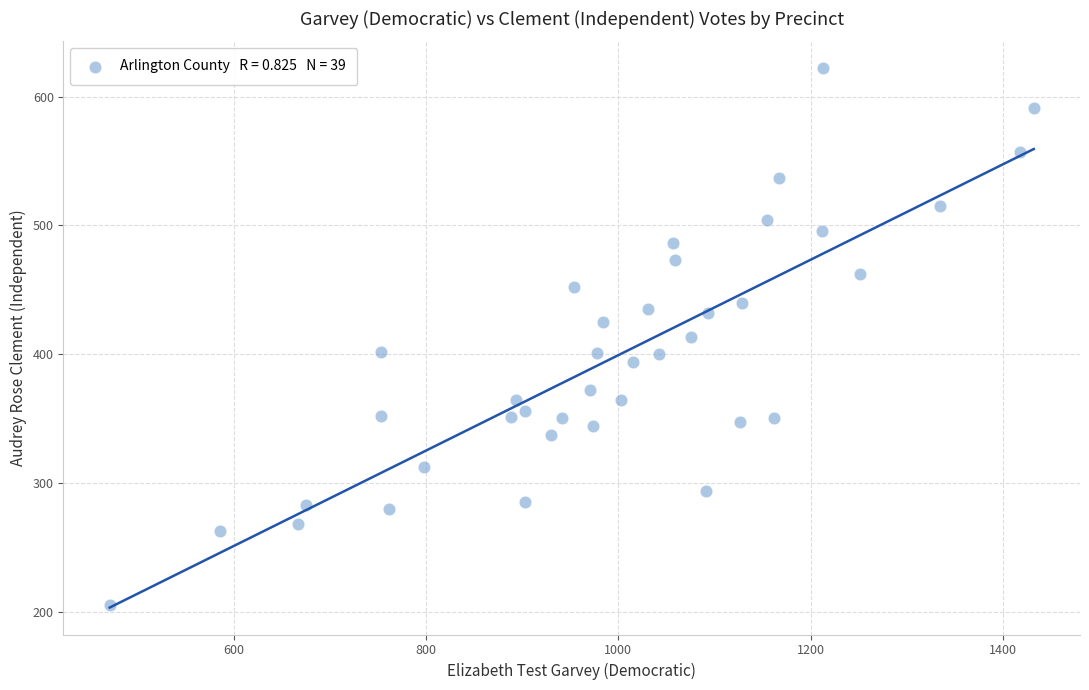

What is the range of Y values (max minus min)?

417